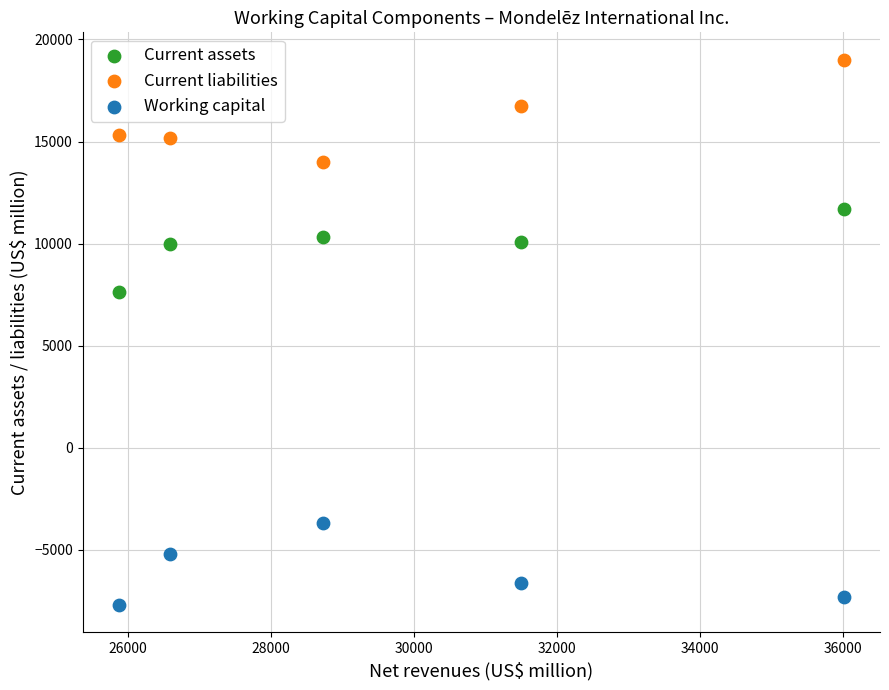

Which series has the widest spread of Y values?

Current liabilities